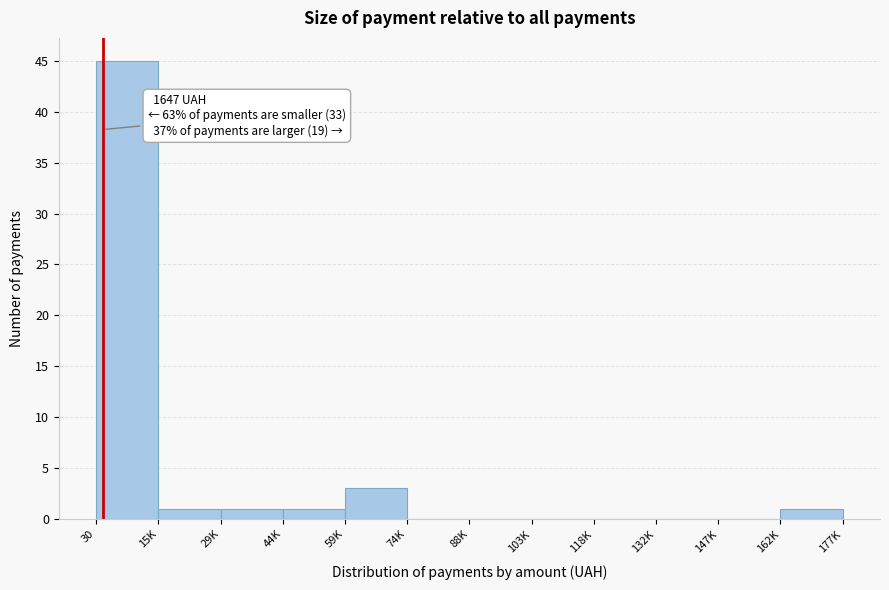

Reading left to right, list all the values displayed in this chart.

30=45	15K=1	29K=1	44K=1	59K=3	74K=0	88K=0	103K=0	118K=0	132K=0	147K=0	162K=1